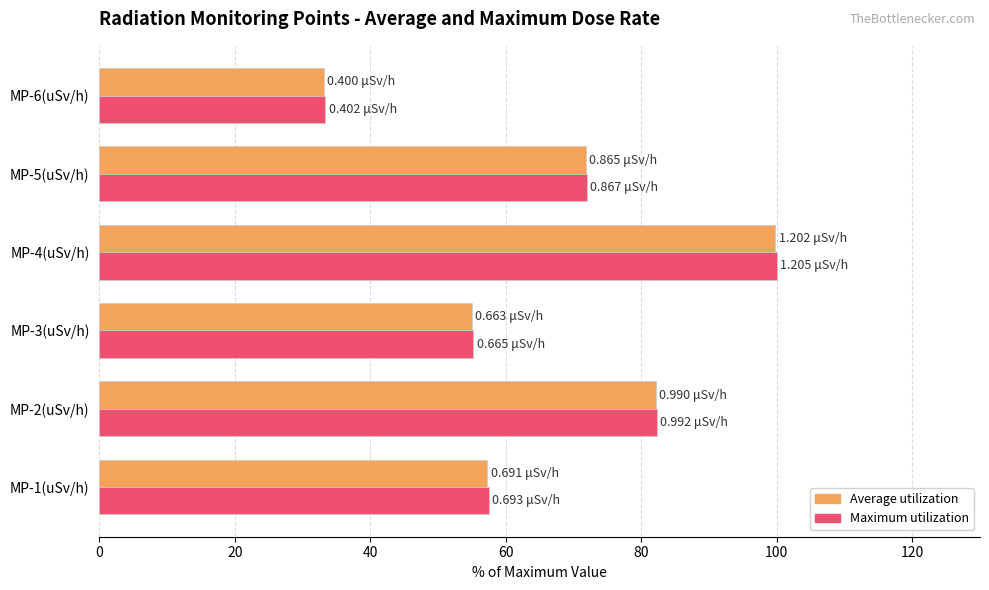

At how many categories does at least one series exceed 99?

1